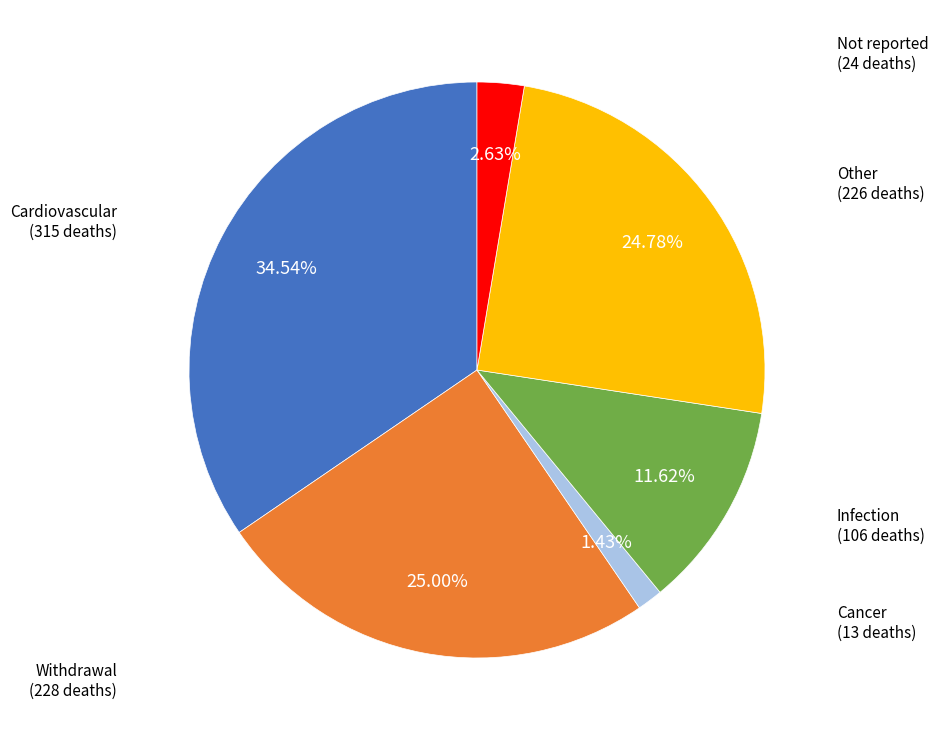

Combined, do Cancer and Other account for over 50%?

No